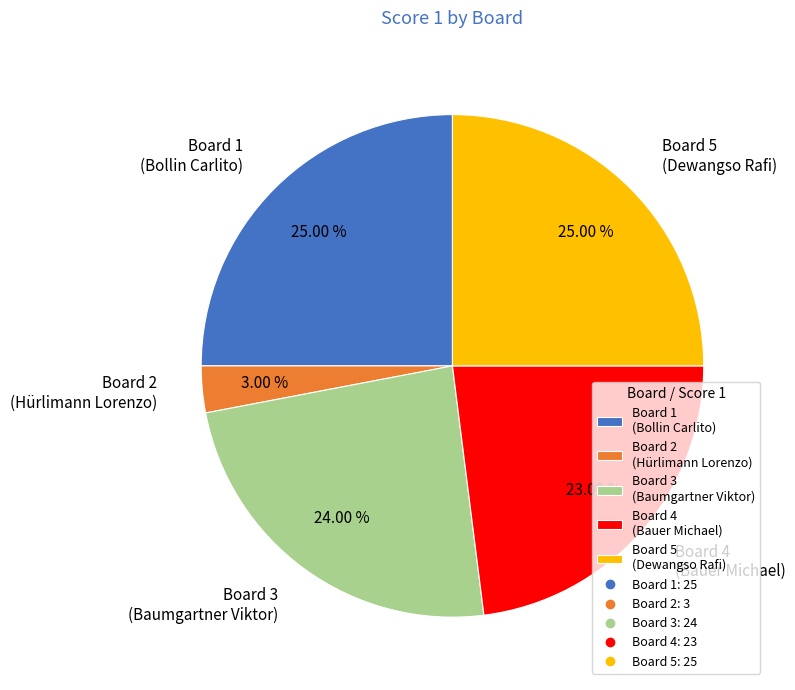

Approximately how many times larger is the value at Board 5 (Dewangso Rafi) compared to Board 3 (Baumgartner Viktor)?

1.0